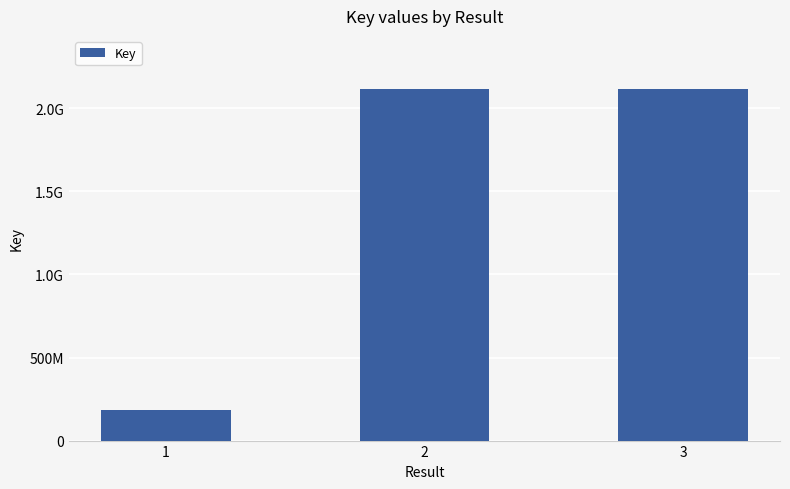

What is the value of the 1st bar from the left?

183526539